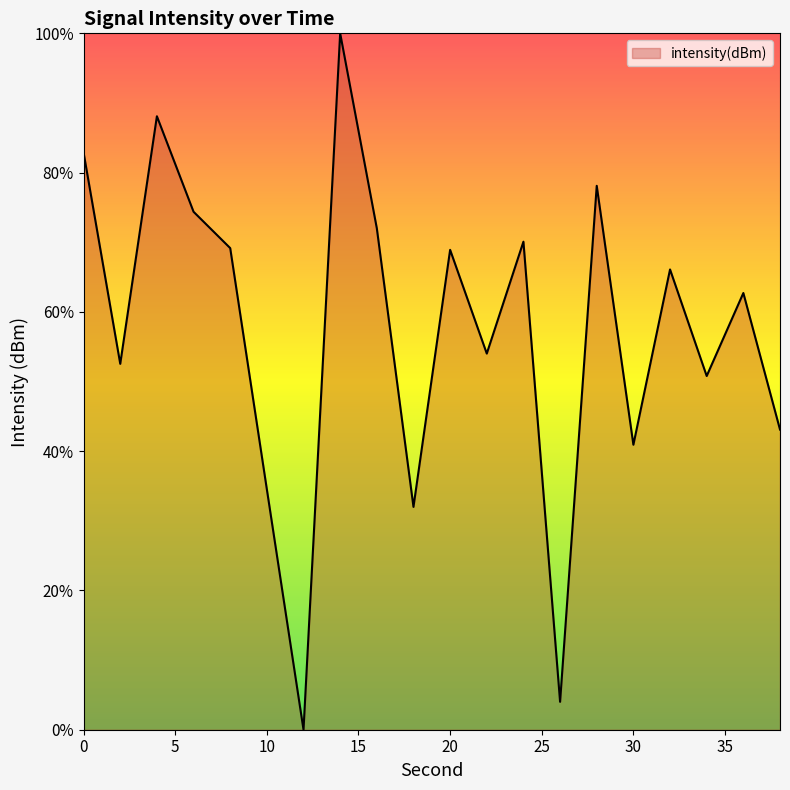

How many lines are shown in the chart?

1